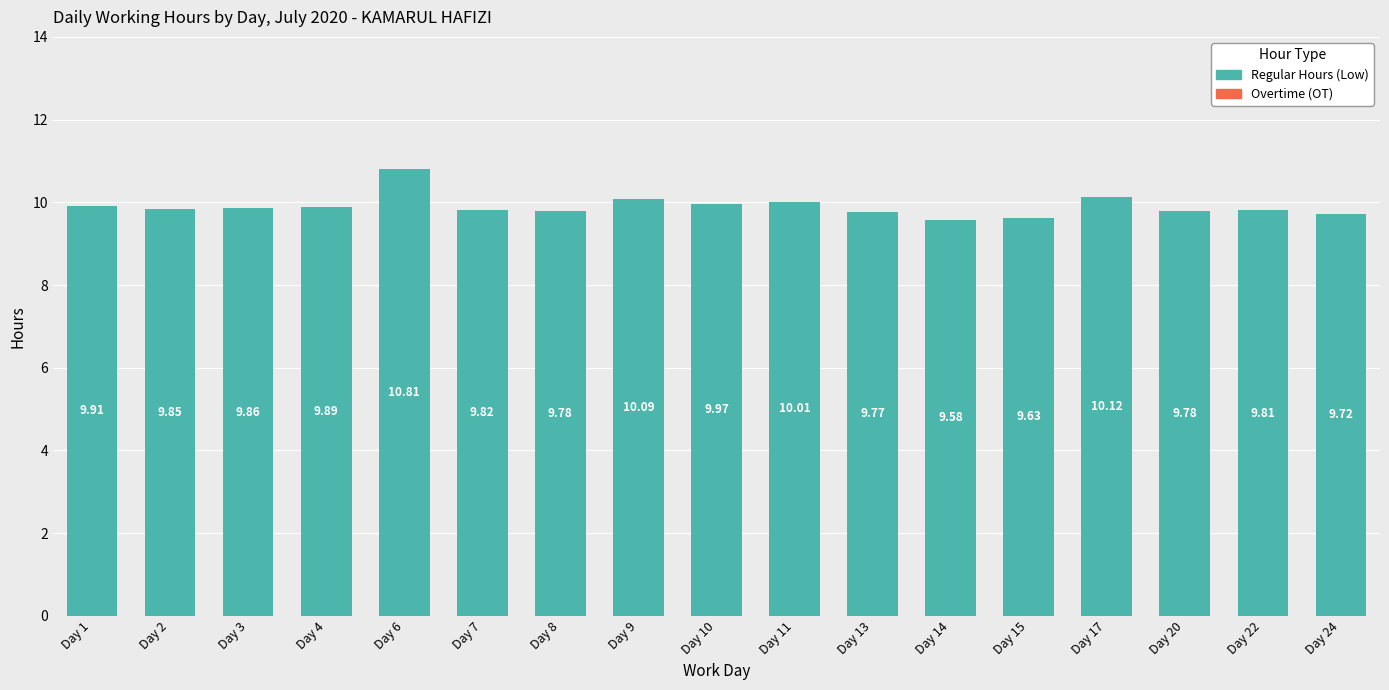

Which has a higher value, Day 8 or Day 15?

Day 8